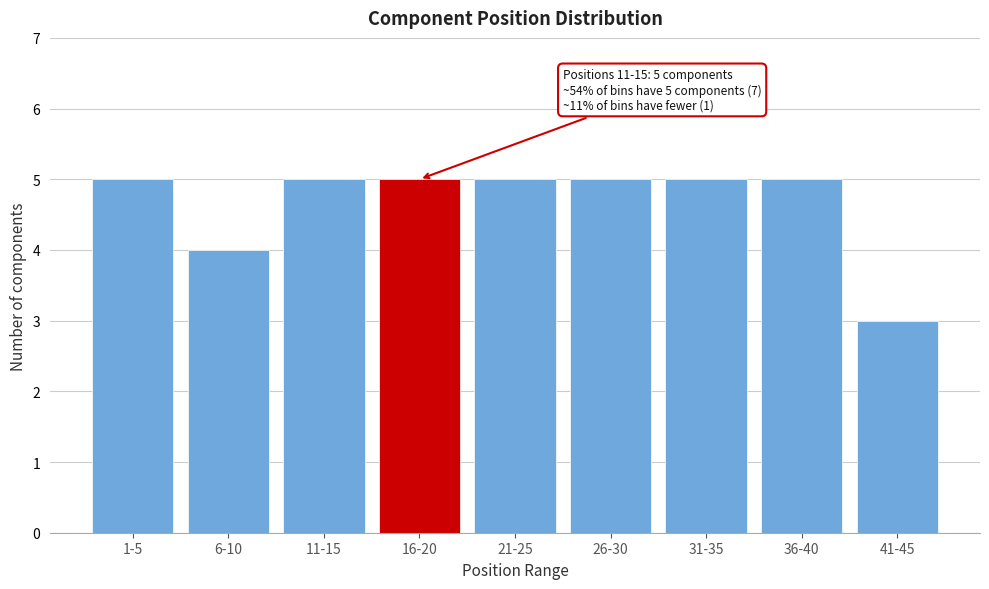

Reading right to left, list all the values displayed in this chart.

3	5	5	5	5	5	5	4	5